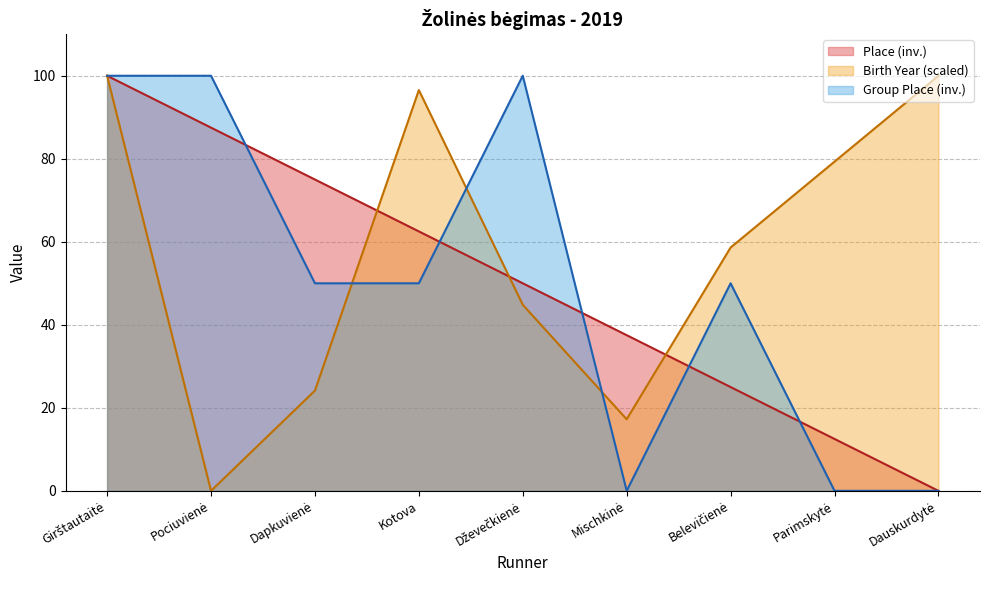

What is the sum of all Group Place values?

450.0